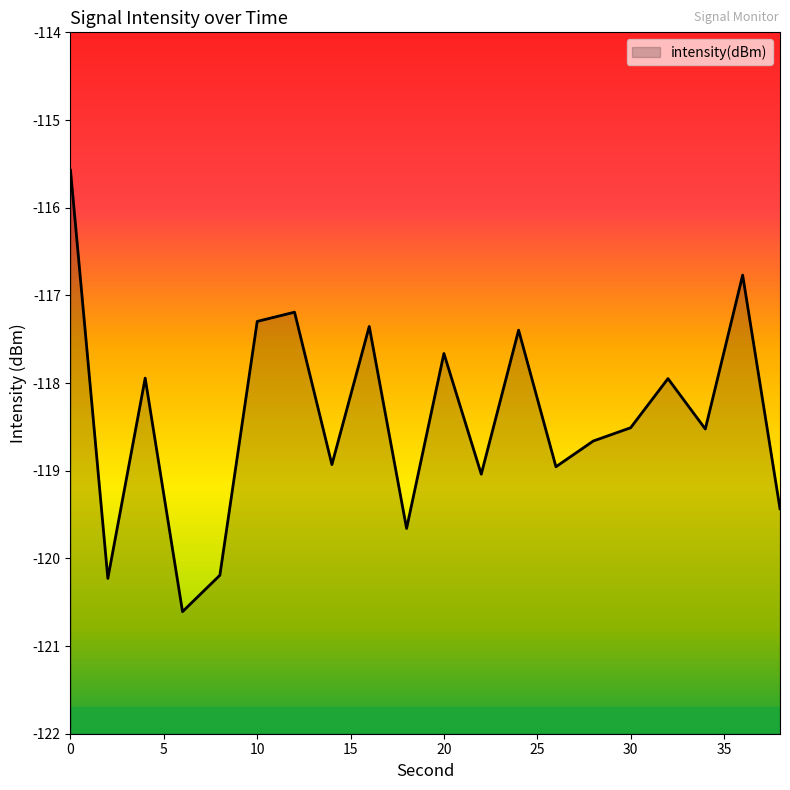

What is the average value?

-118.4